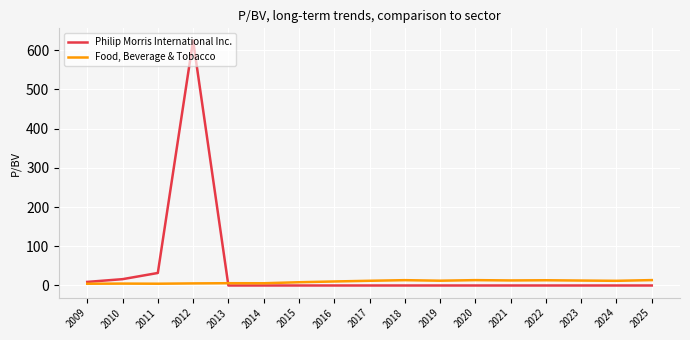

Is the value of Food, Beverage & Tobacco at 2015 greater than the value of Philip Morris International Inc. at 2023?

Yes